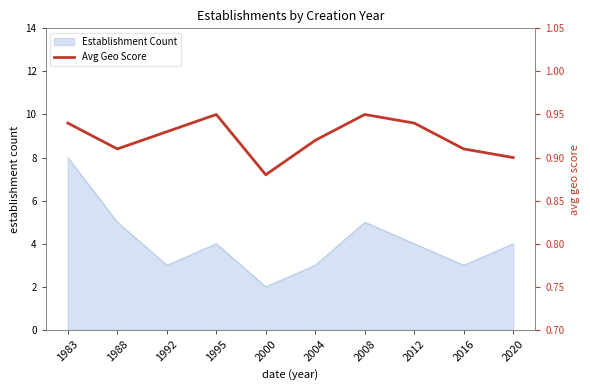

True or false: Establishment Count has a value of 4 at 1995.

True